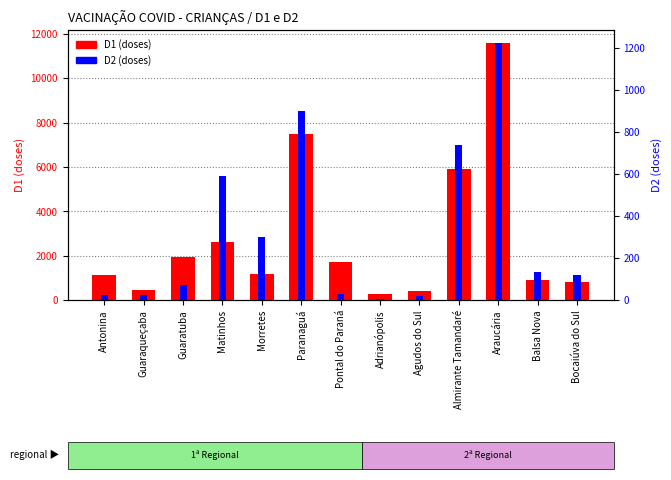

What is the sum of all D1 (doses) values?

36338